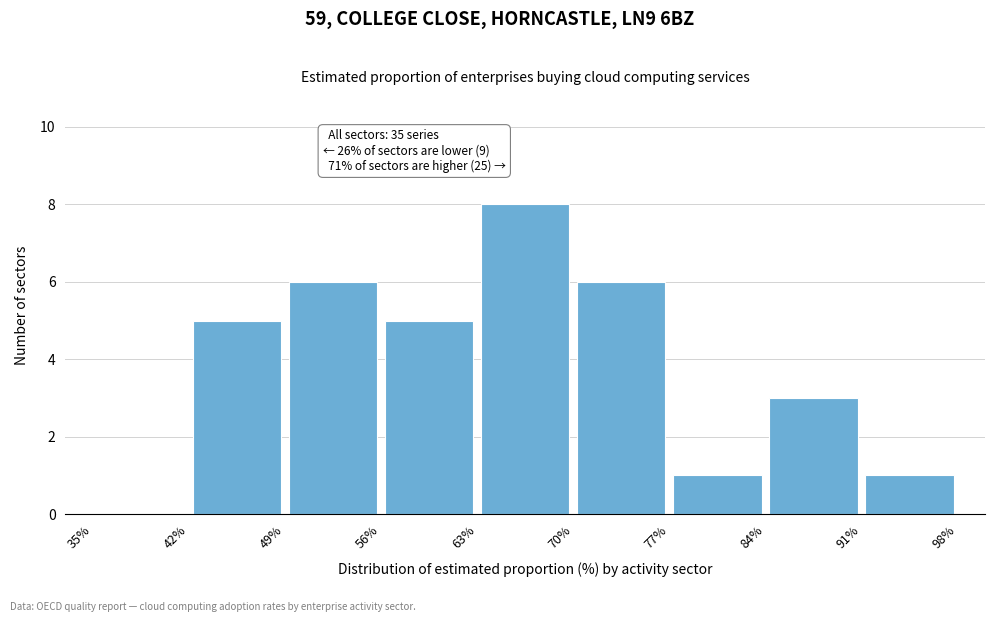

Over which range of the x-axis is the bar tallest?

63% to 70%